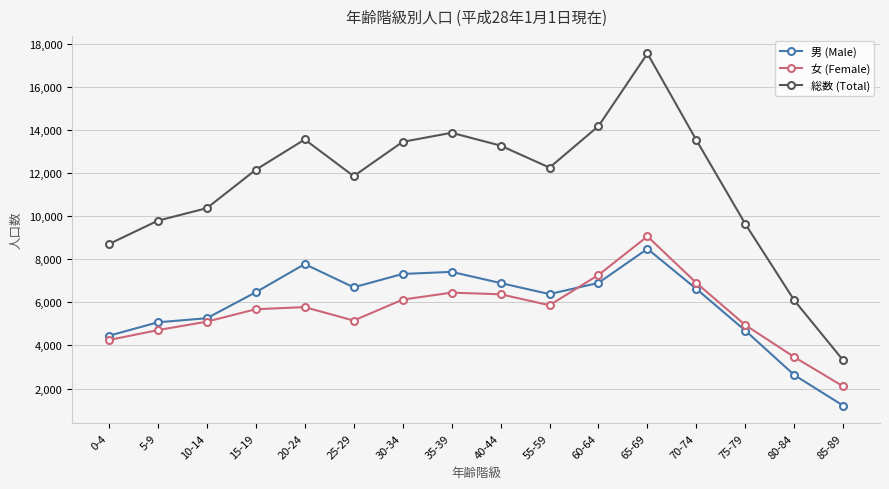

What is the difference between the 総数 (Total) values at 40-44 and 30-34?

173